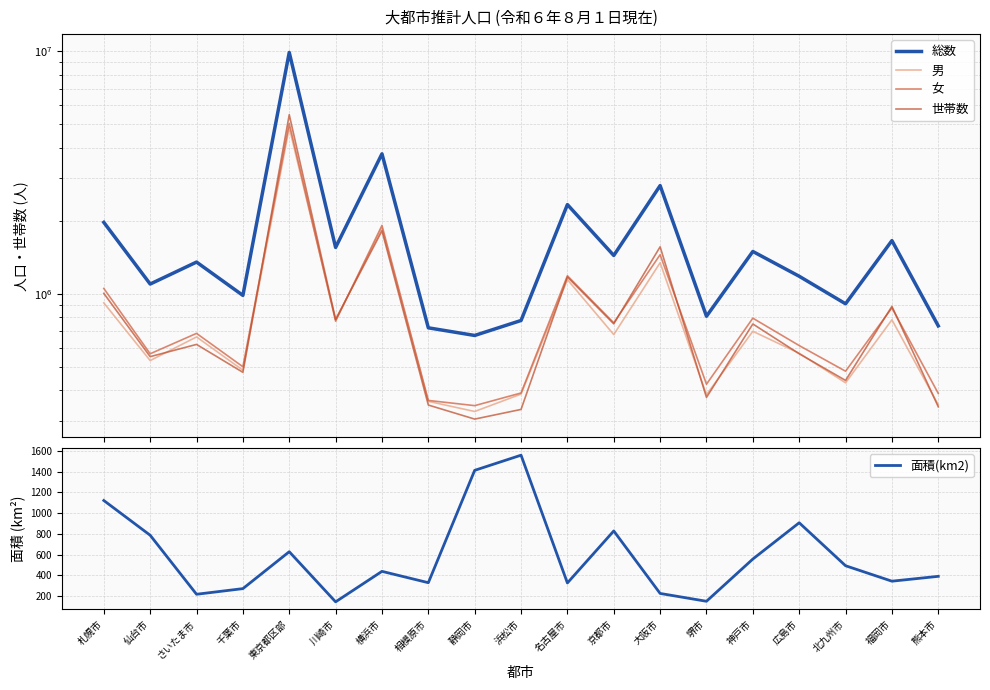

What is the difference between the 総数 values at 熊本市 and 京都市?

700753.0